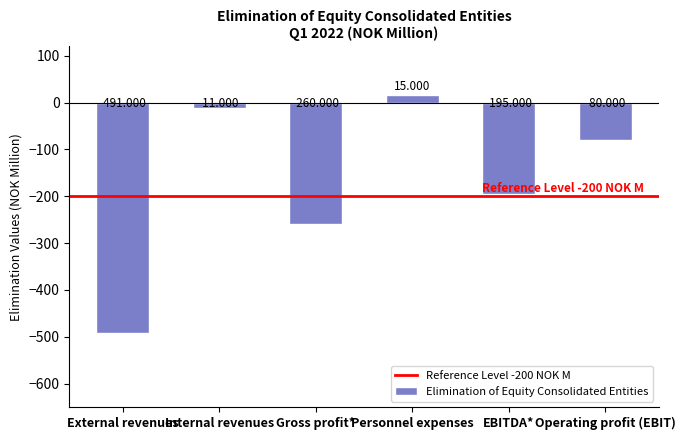

What is the average value?

-170